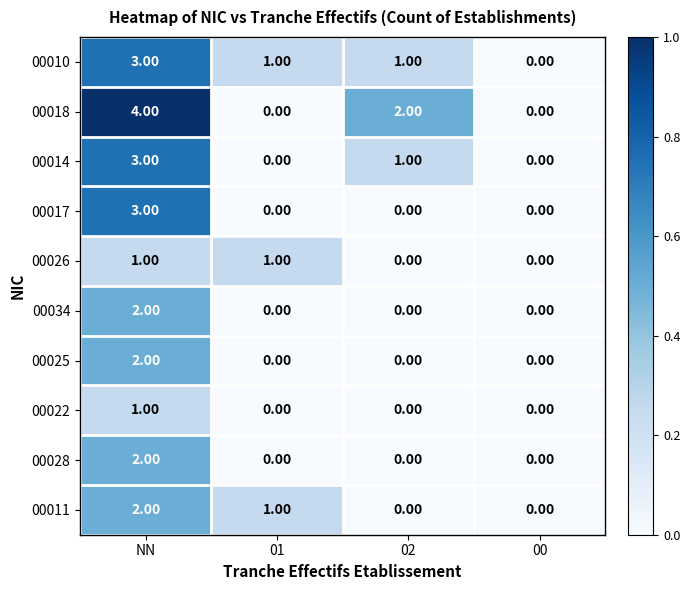

What is the sum of all 00014 values?

4